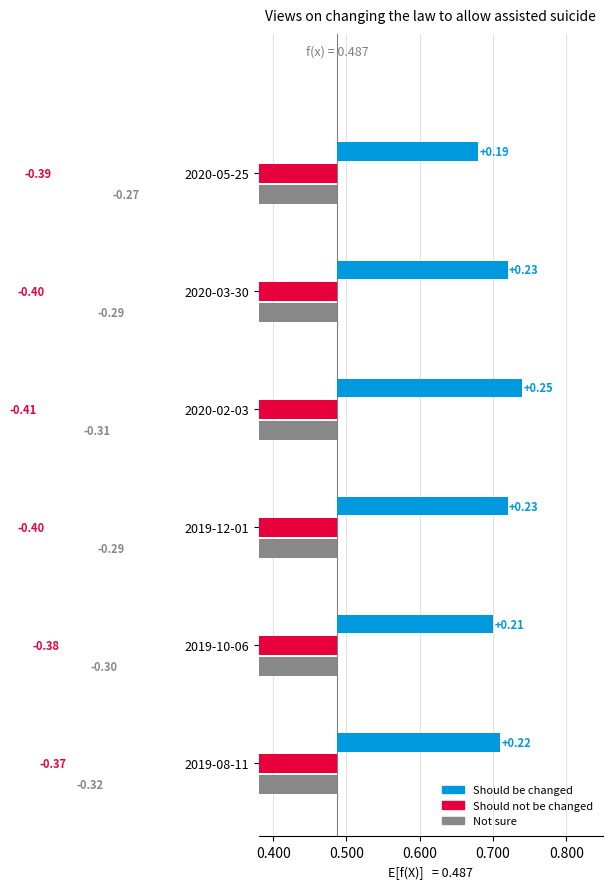

Which series has the largest total across all categories?

Should be changed